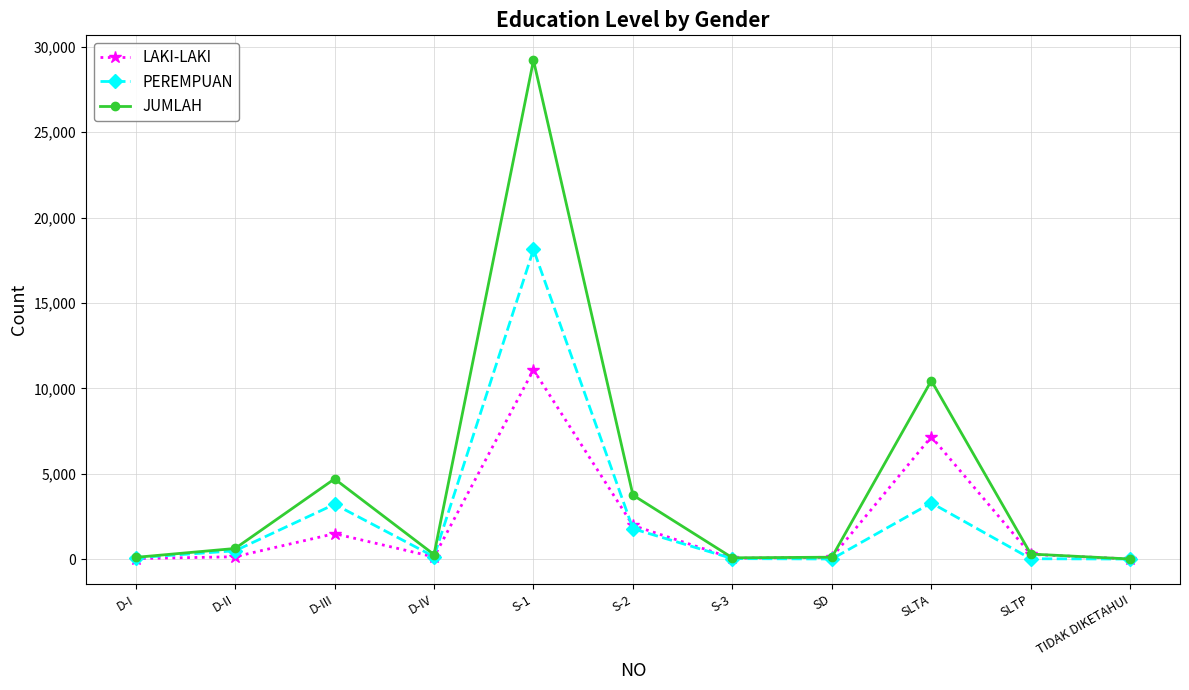

At which label is JUMLAH closest to 14609?

SLTA